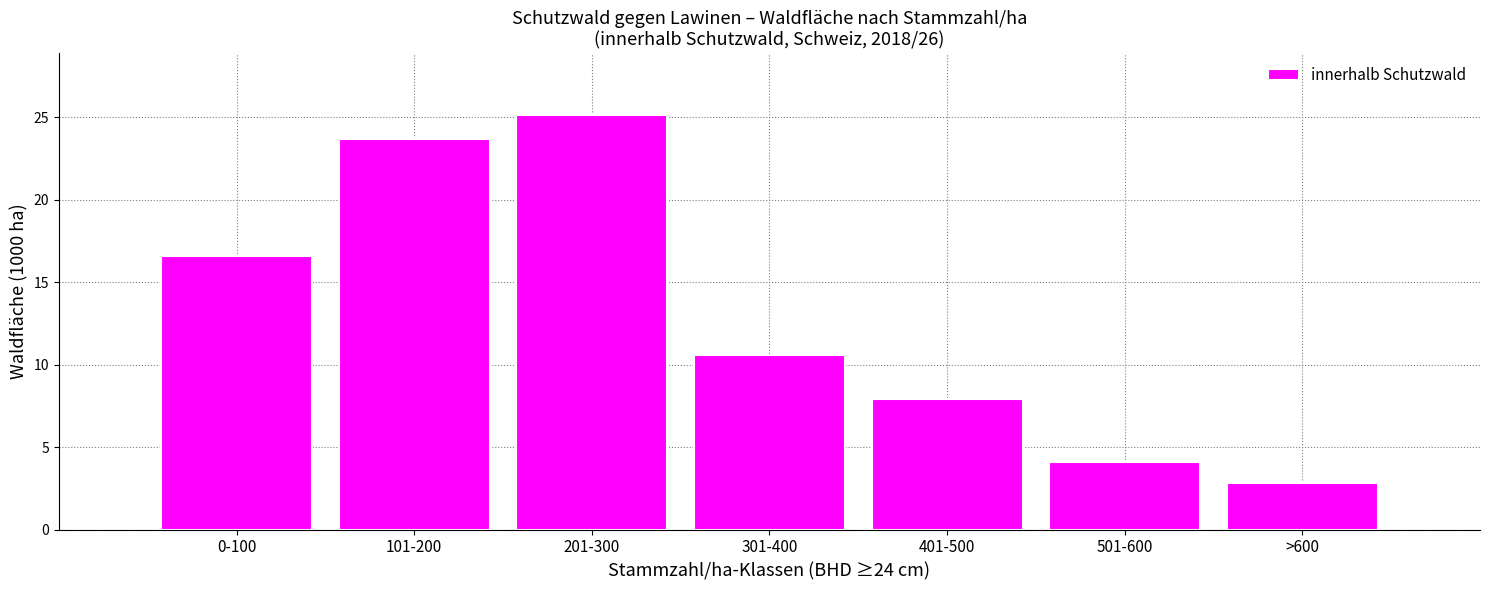

Reading left to right, extract all data points from this chart.

0-100=16.6	101-200=23.7	201-300=25.1	301-400=10.6	401-500=7.9	501-600=4.1	>600=2.8